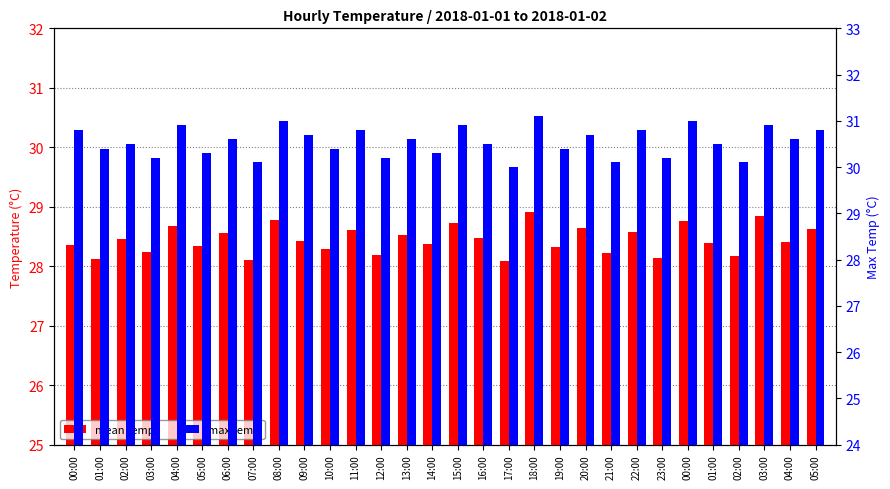

At 02:00, list the series in order from smallest to largest.

mean temp, max temp